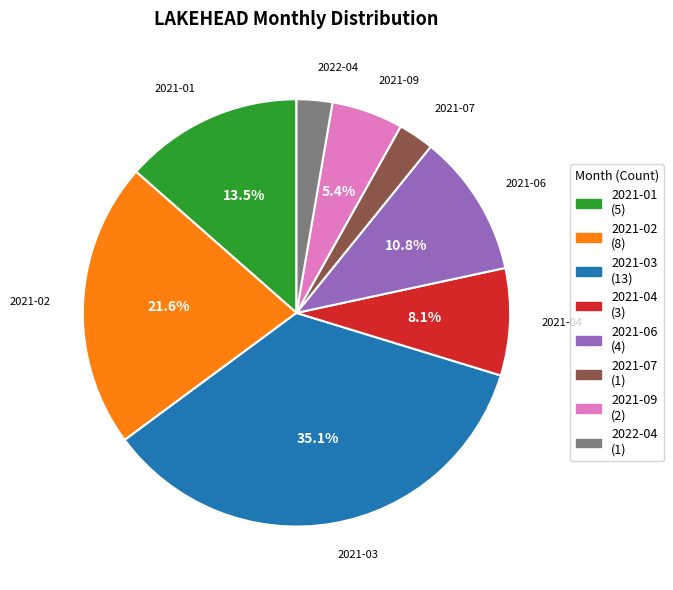

To the nearest percent, what is the difference between the 2021-07 and 2021-04 slice percentages?

5%